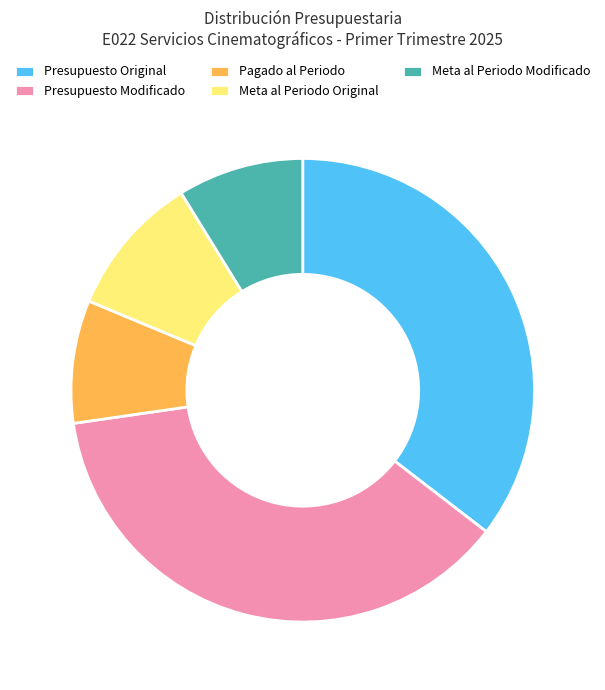

Which slice is the largest?

Presupuesto Modificado